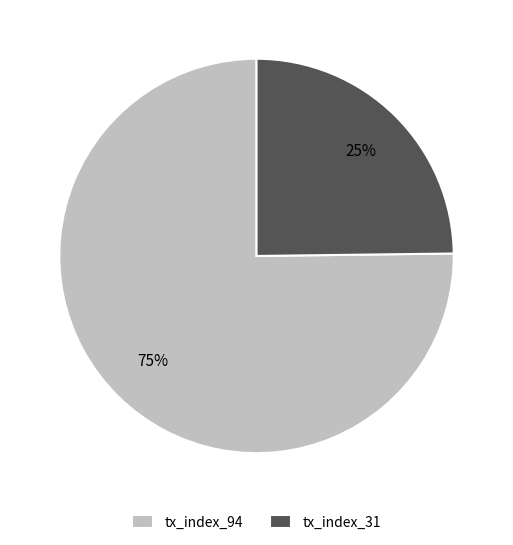

How many slices are in this pie chart?

2